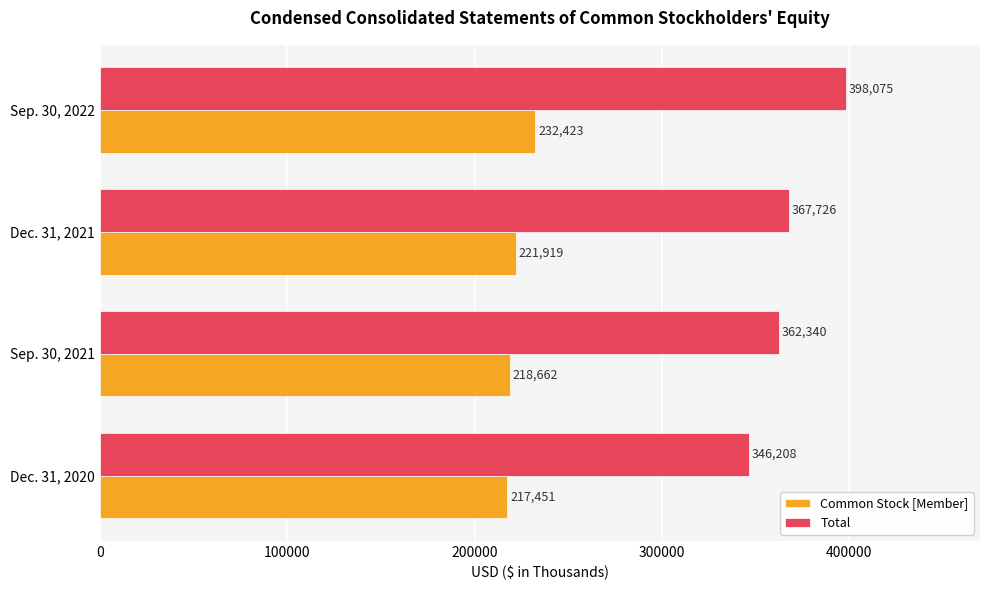

What is the average value of the Common Stock [Member] series?

222614